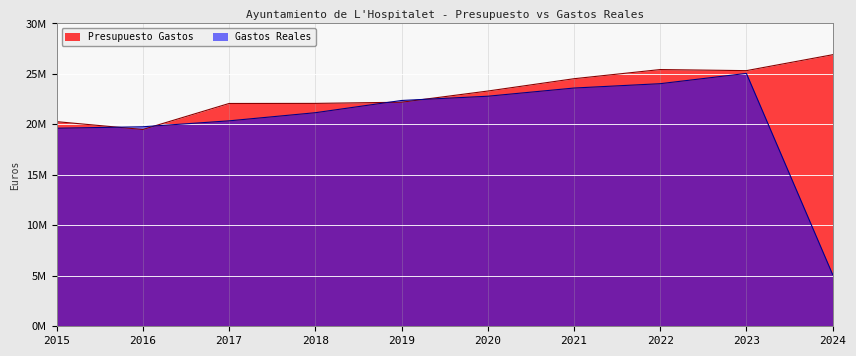

Is it true that Gastos Reales equals 19764335.3 at 2016?

True